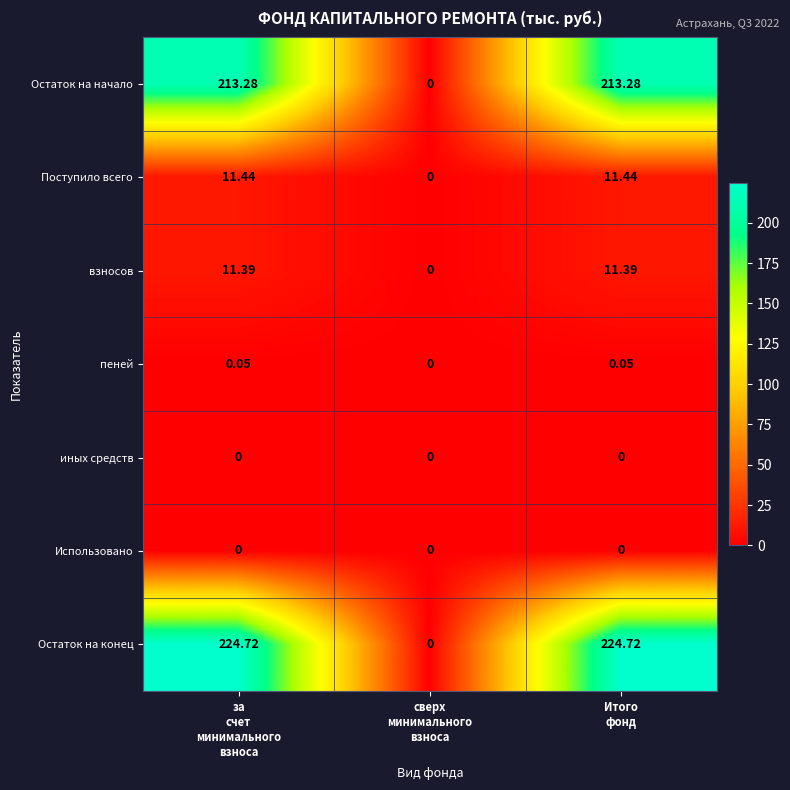

Which series has the largest range (max minus min)?

Остаток на конец